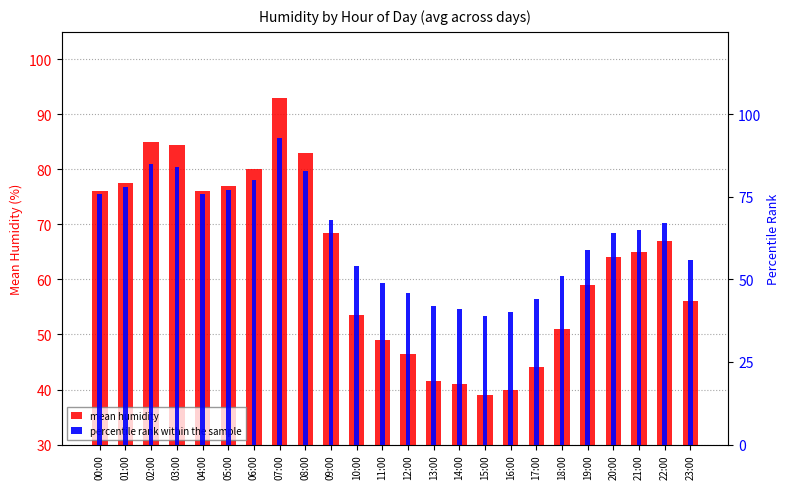

Is it true that mean humidity equals 77.5 at 01:00?

True